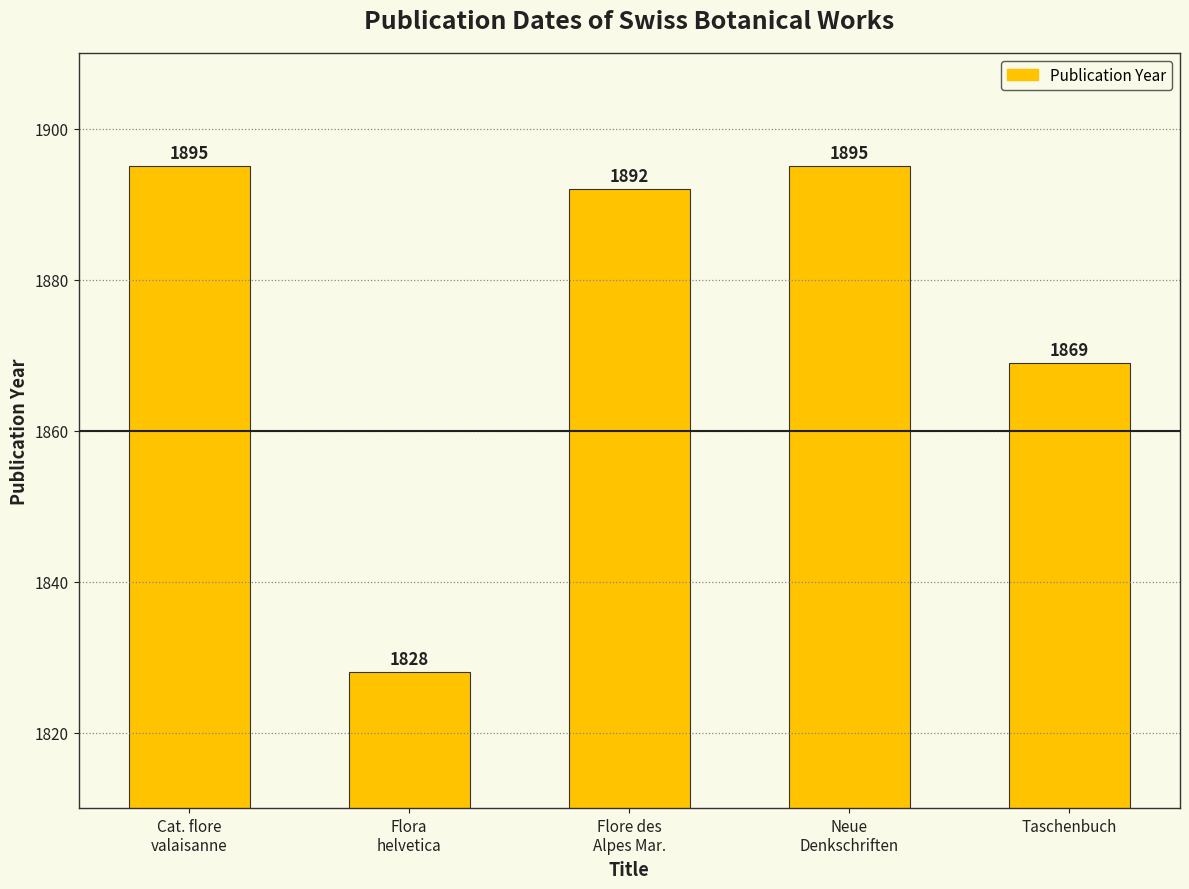

What is the smallest value displayed?

1828